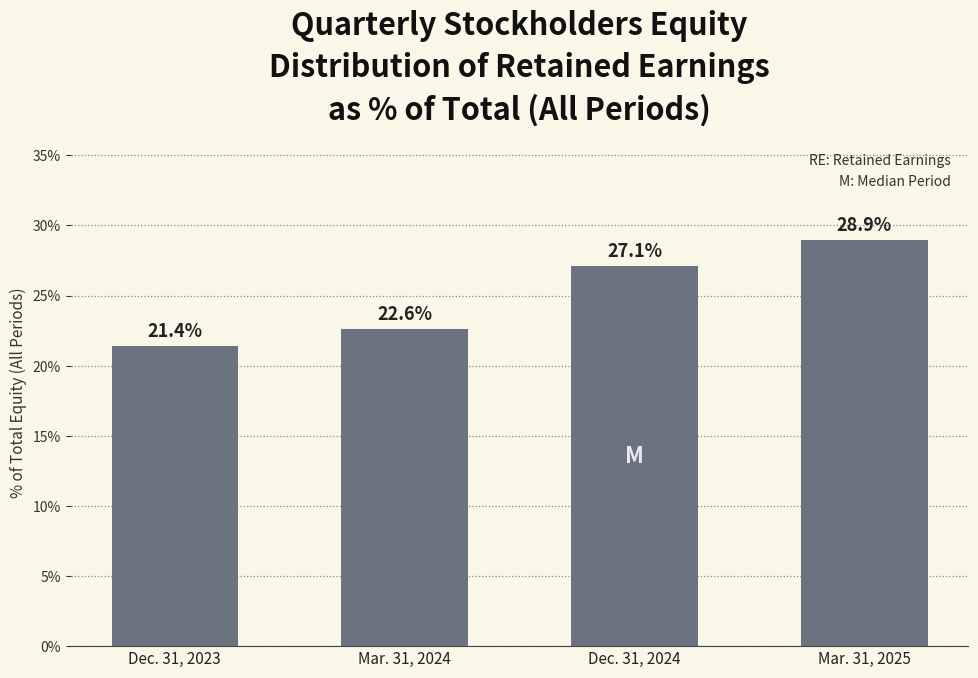

Reading left to right, extract all data points from this chart.

21.4	22.6	27.1	28.9